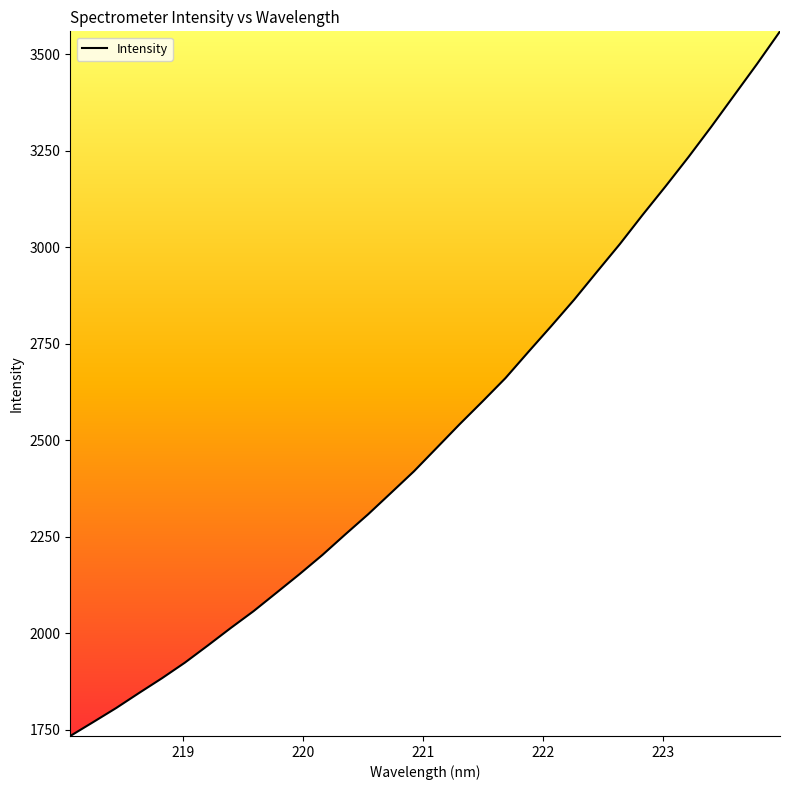

Does the chart have visible grid lines?

No